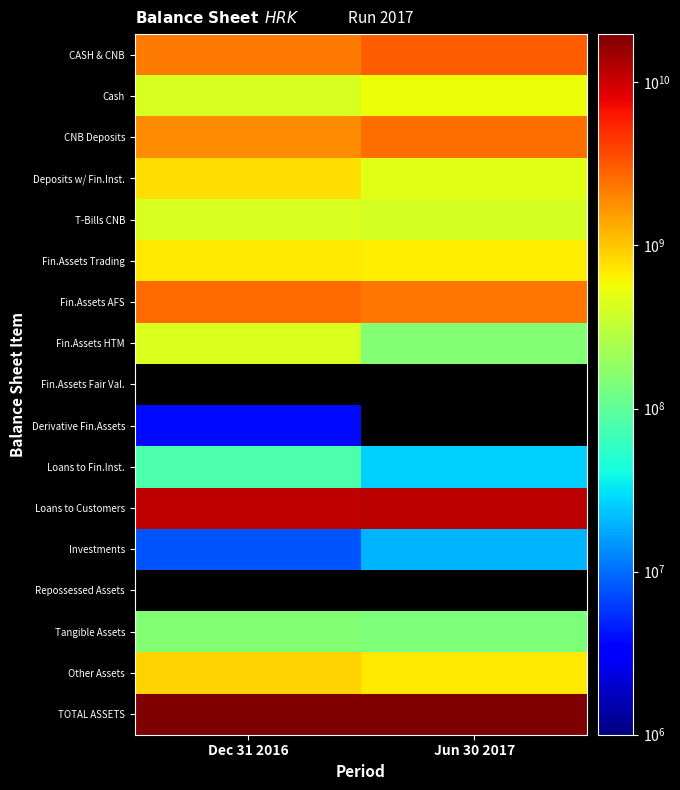

How many distinct data groups are displayed?

17